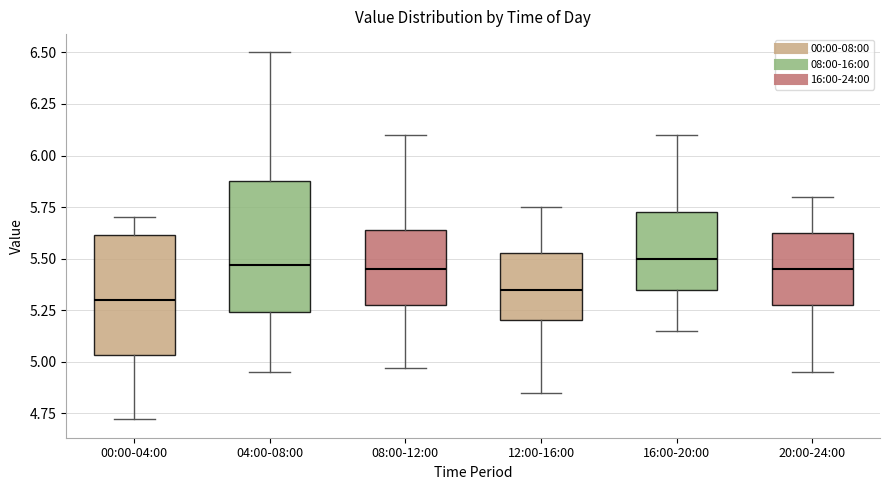

Reading left to right, read every box against the y-axis: the position of its median line, the range the box covers, and the ends of its whiskers. The values are not printed on the chart, so give them approximately, as read against the axis.

00:00-04:00: median 5.30, box 5.05 to 5.60, whiskers 4.70 to 5.70
04:00-08:00: median 5.45, box 5.25 to 5.90, whiskers 4.95 to 6.50
08:00-12:00: median 5.45, box 5.30 to 5.65, whiskers 4.95 to 6.10
12:00-16:00: median 5.35, box 5.20 to 5.55, whiskers 4.85 to 5.75
16:00-20:00: median 5.50, box 5.35 to 5.75, whiskers 5.15 to 6.10
20:00-24:00: median 5.45, box 5.30 to 5.65, whiskers 4.95 to 5.80